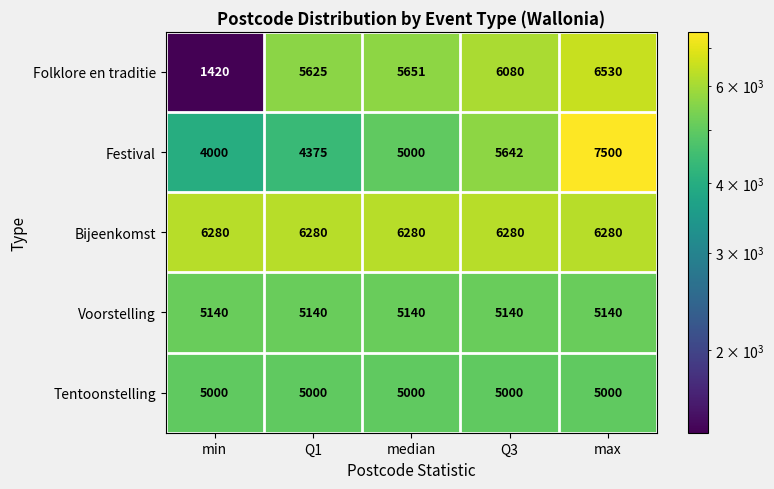

Which label corresponds to the smallest value in the chart?

min